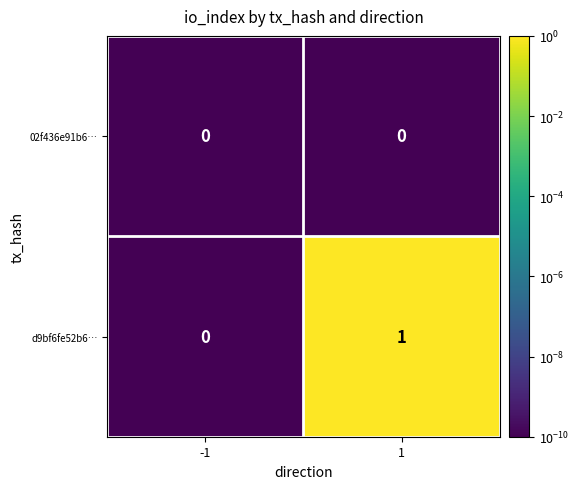

Between -1 and 1, which series saw the biggest shift?

d9bf6fe52b6…